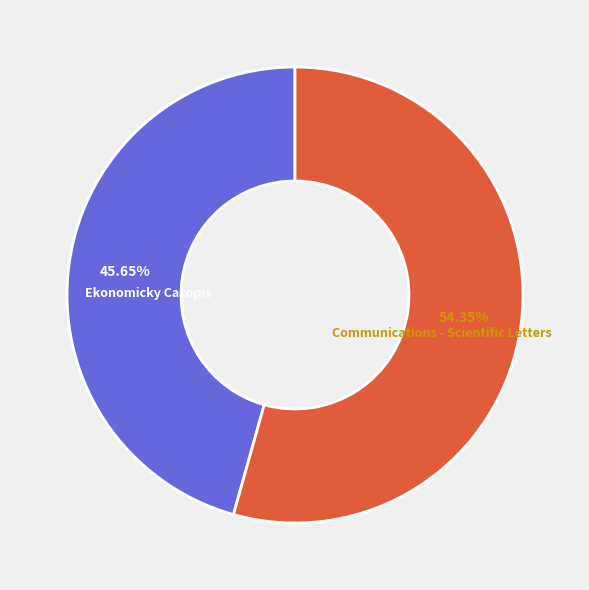

Is there any slice that represents more than half of the pie?

Yes